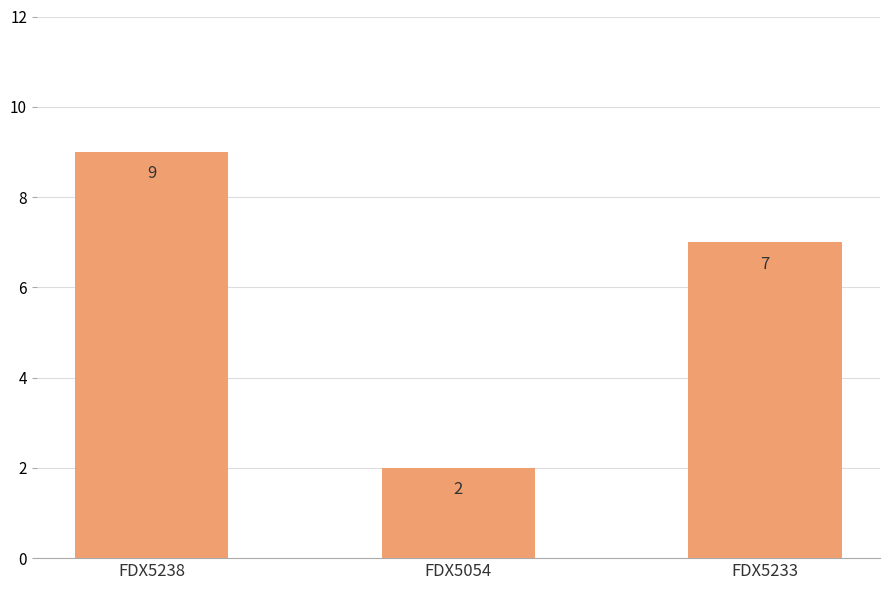

True or false: the data shows 1 at FDX5054.

False